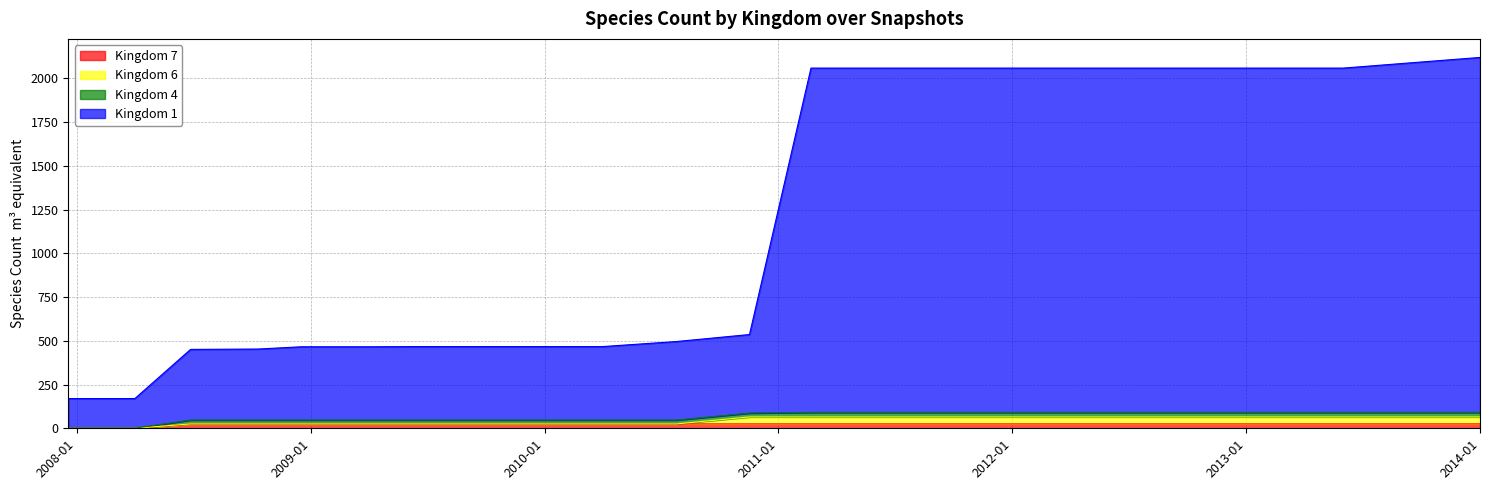

What is the label of the 9th point from the left?

2009-12-16